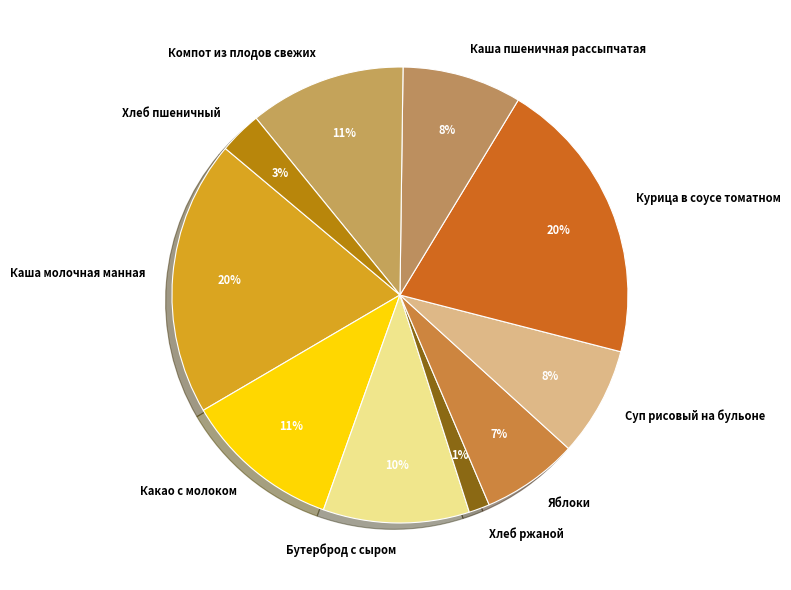

To the nearest percent, what is the difference between the largest and smallest slice percentages?

19%